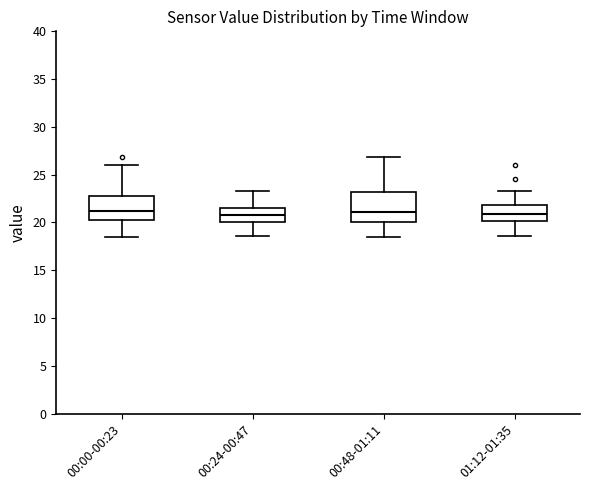

Where does the upper whisker of the box for 00:00-00:23 end on the y-axis? The values are not printed on the chart, so give them approximately, as read against the axis.

26.0